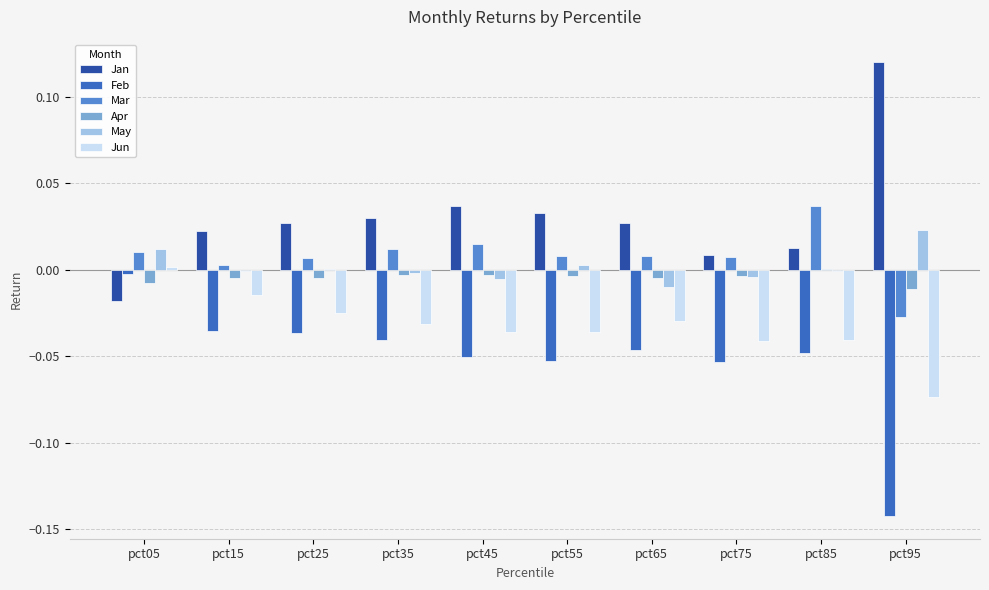

Which series changed the most between pct05 and pct35?

Jan